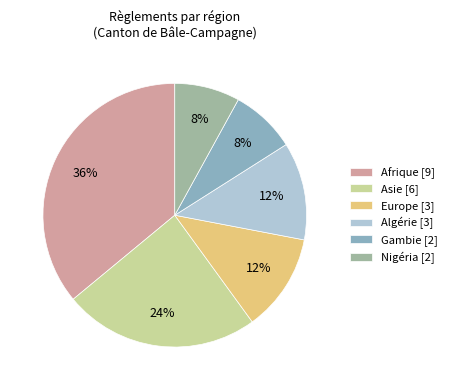

Count the number of slices in the pie.

6